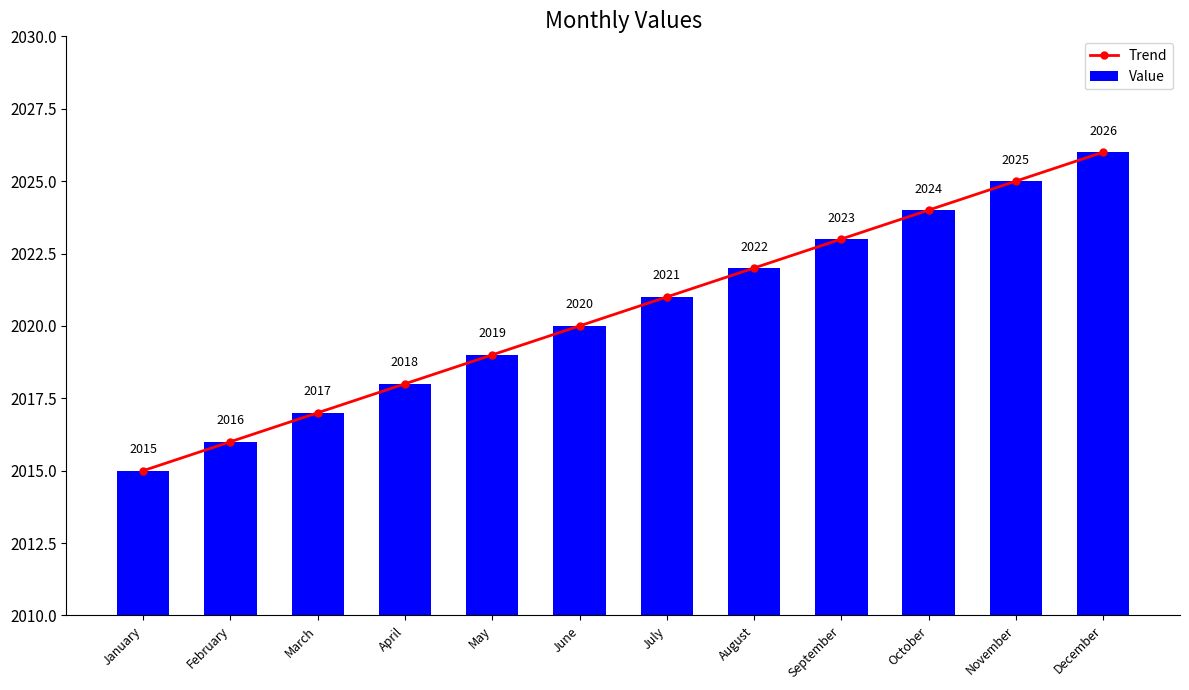

Which has a higher value, October or June?

October